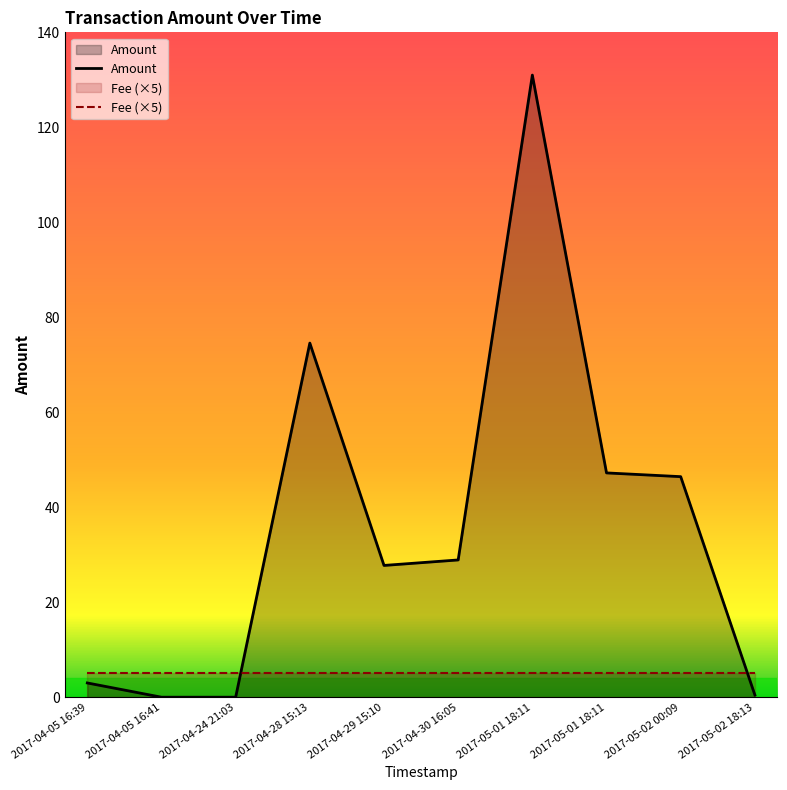

What is the total value across all series at 2017-04-28 15:13?

79.6